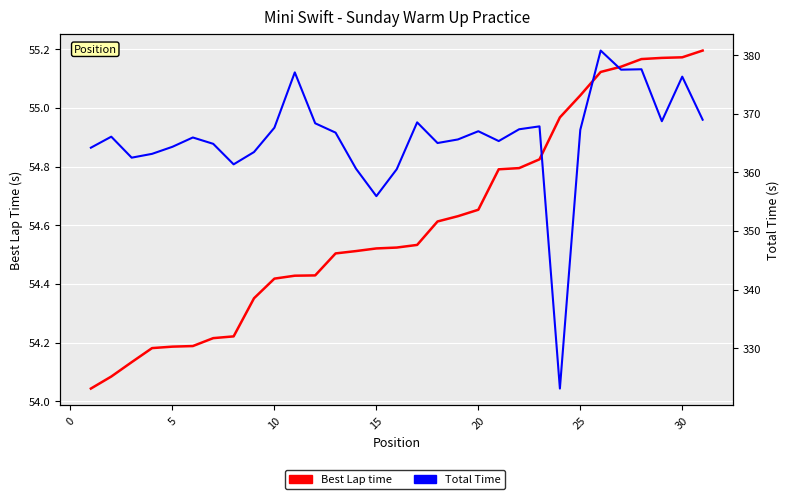

Count the number of categories in the chart.

31